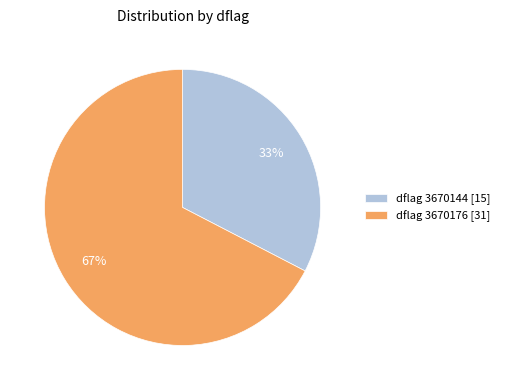

What percentage is the dflag 3670144 [15] slice, to the nearest percent?

33%